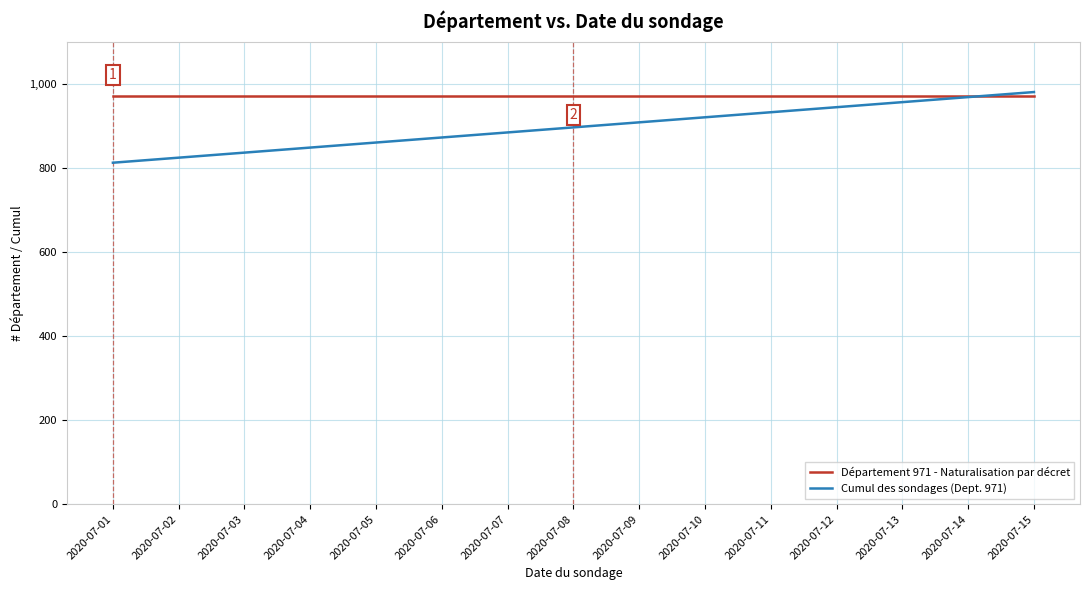

Where is Cumul des sondages (Dept. 971) nearest to the value 896?

2020-07-08